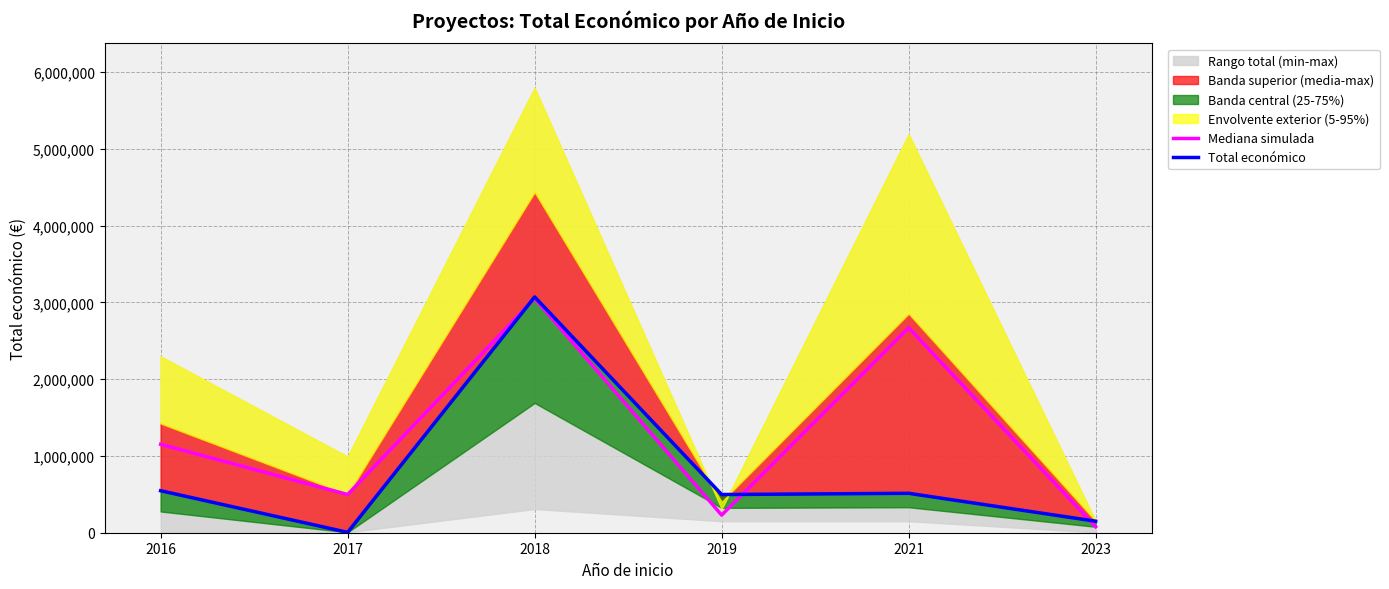

What is the average value of the Total económico series?

797034.3